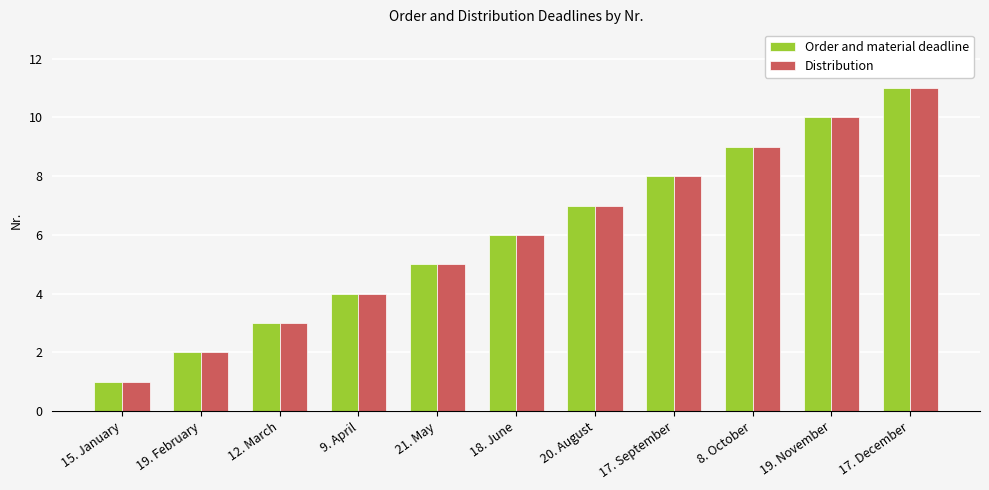

Which label corresponds to the smallest value in the chart?

15. January